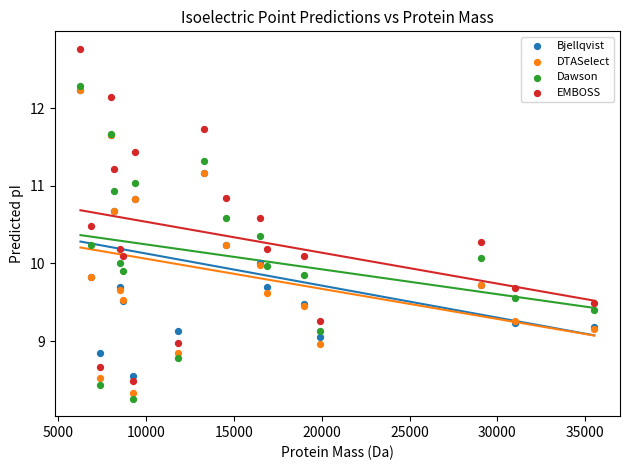

Which series reaches the minimum Y coordinate?

Dawson